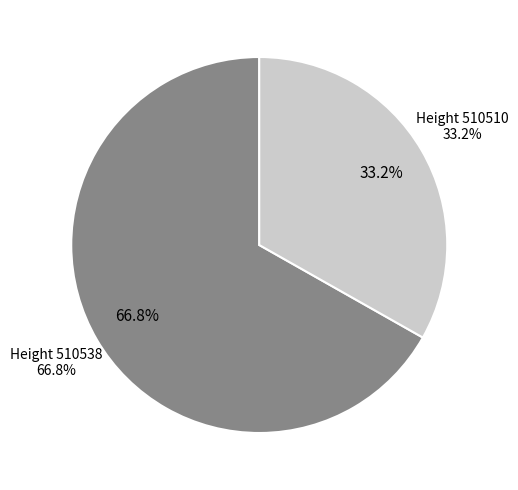

To the nearest percent, what is the difference between the largest and smallest slice percentages?

34%